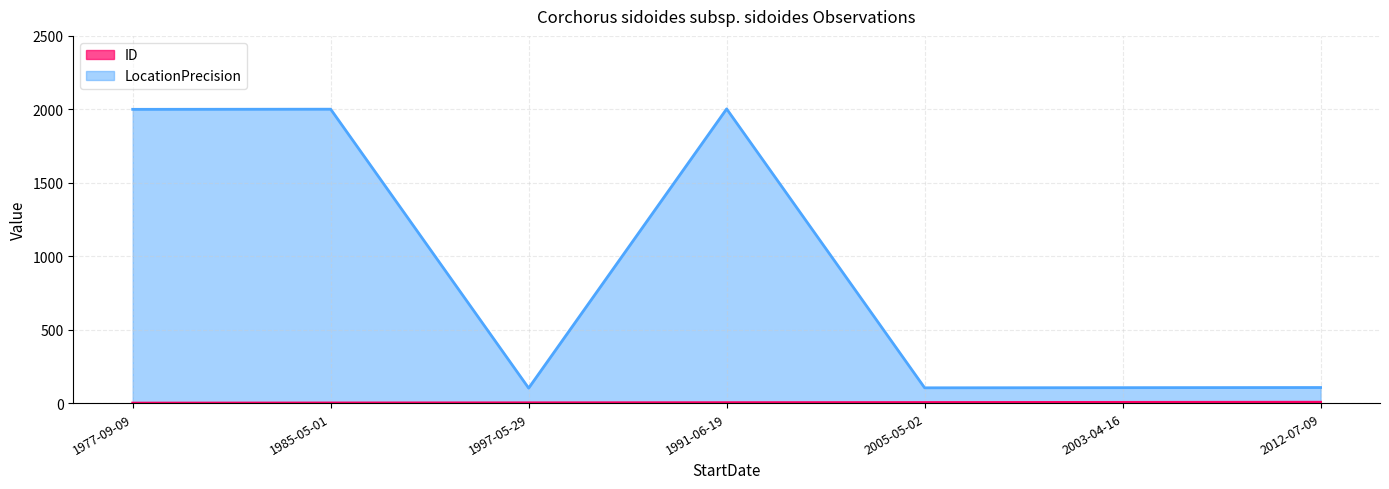

The value of ID at 1977-09-09 is 3. True or false?

False